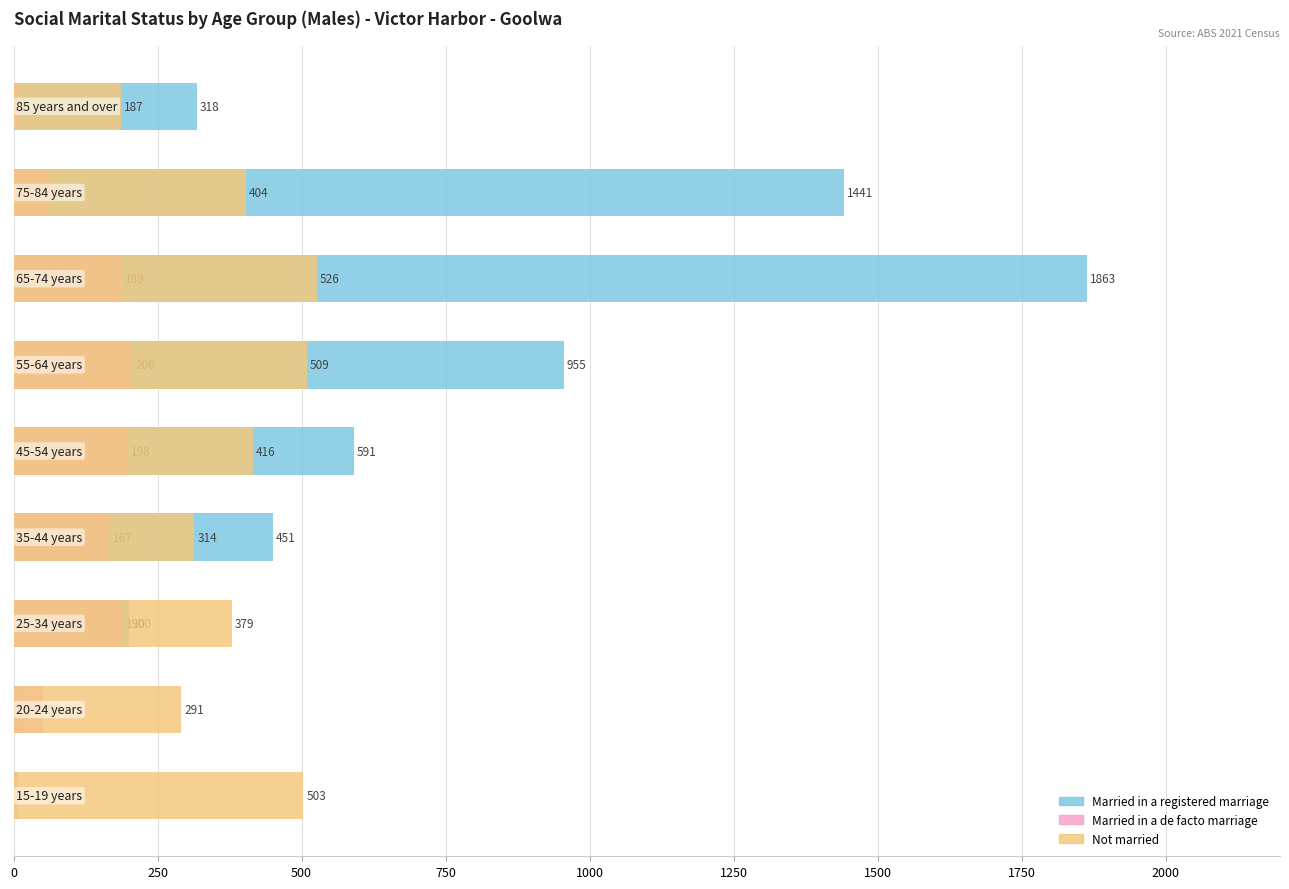

Is it true that Not married equals 379 at 500?

True